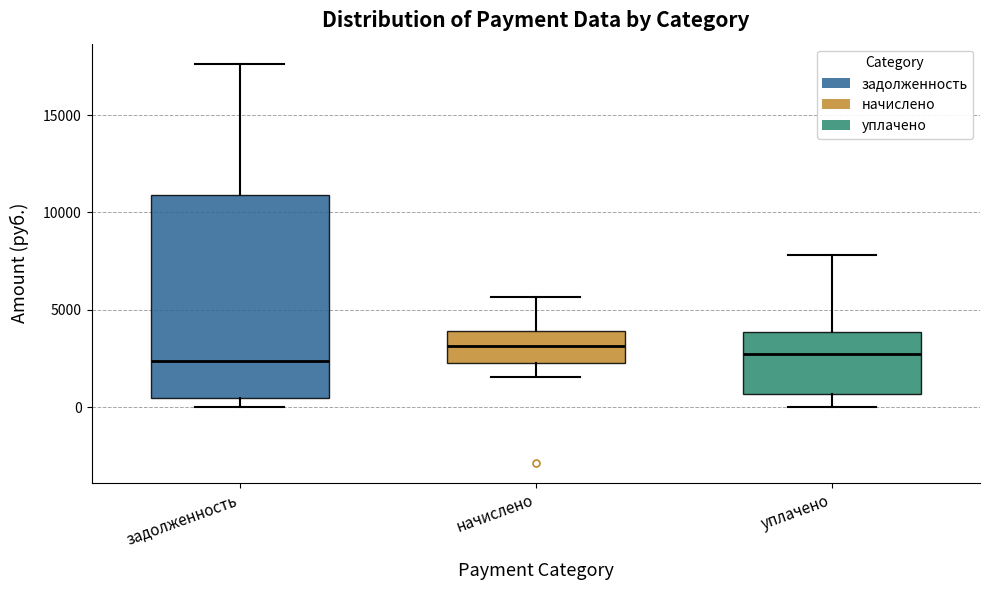

Comparing the boxes themselves (not the whiskers), which one is the tallest?

задолженность